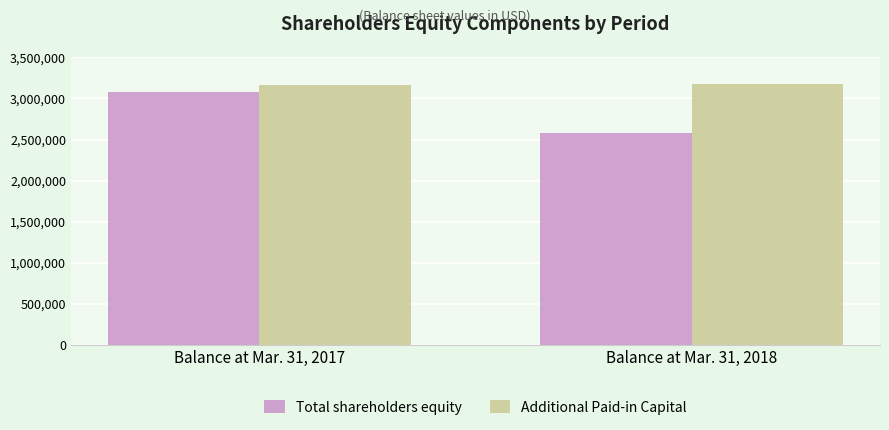

Is the value of Additional Paid-in Capital at Balance at Mar. 31, 2017 greater than the value of Total shareholders equity at Balance at Mar. 31, 2018?

Yes